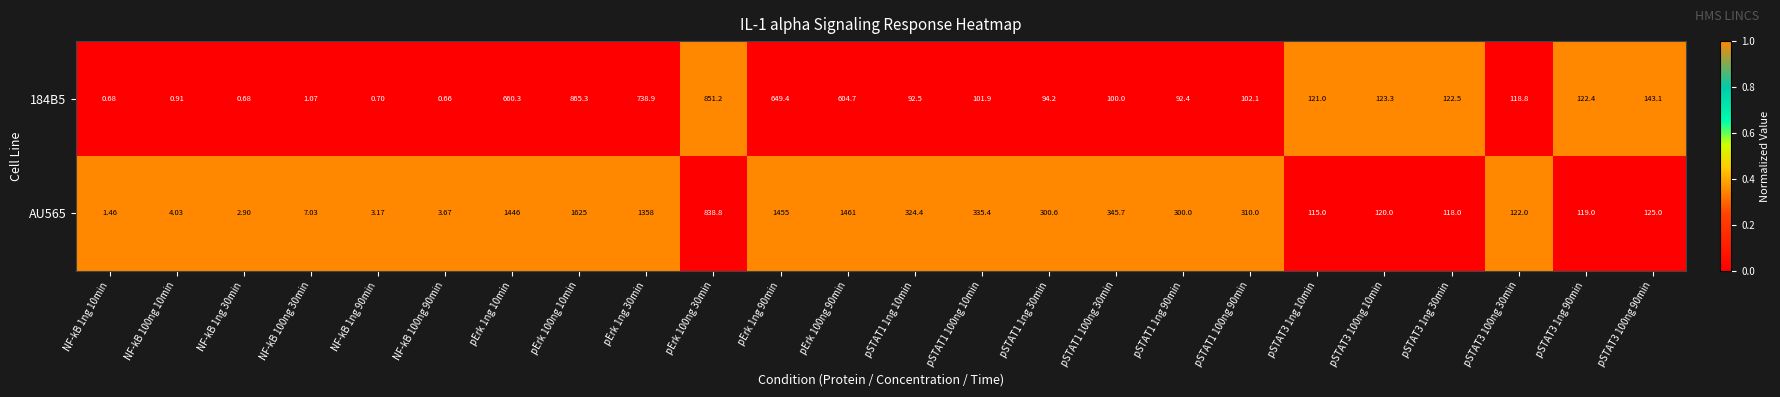

Is the value of 184B5 at pErk 100ng 30min greater than the value of AU565 at NF-kB 1ng 10min?

Yes